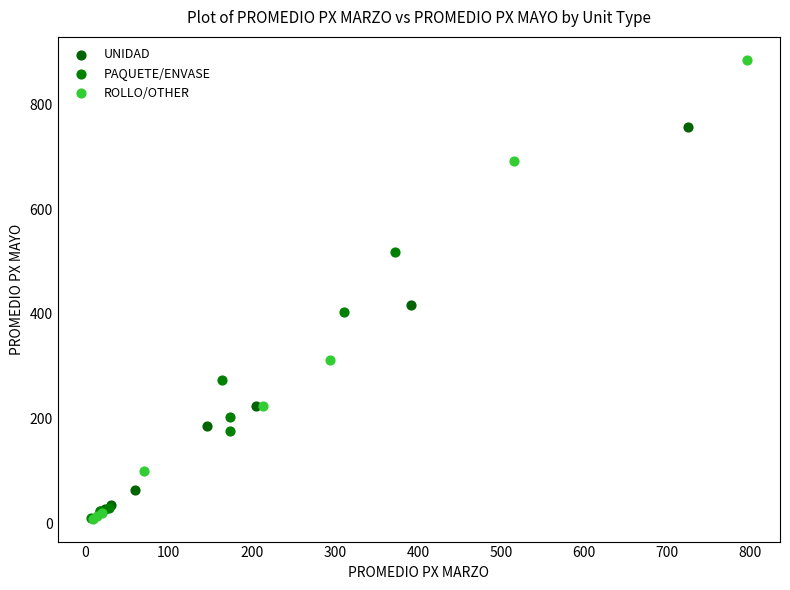

Which series has the widest spread of Y values?

ROLLO/OTHER